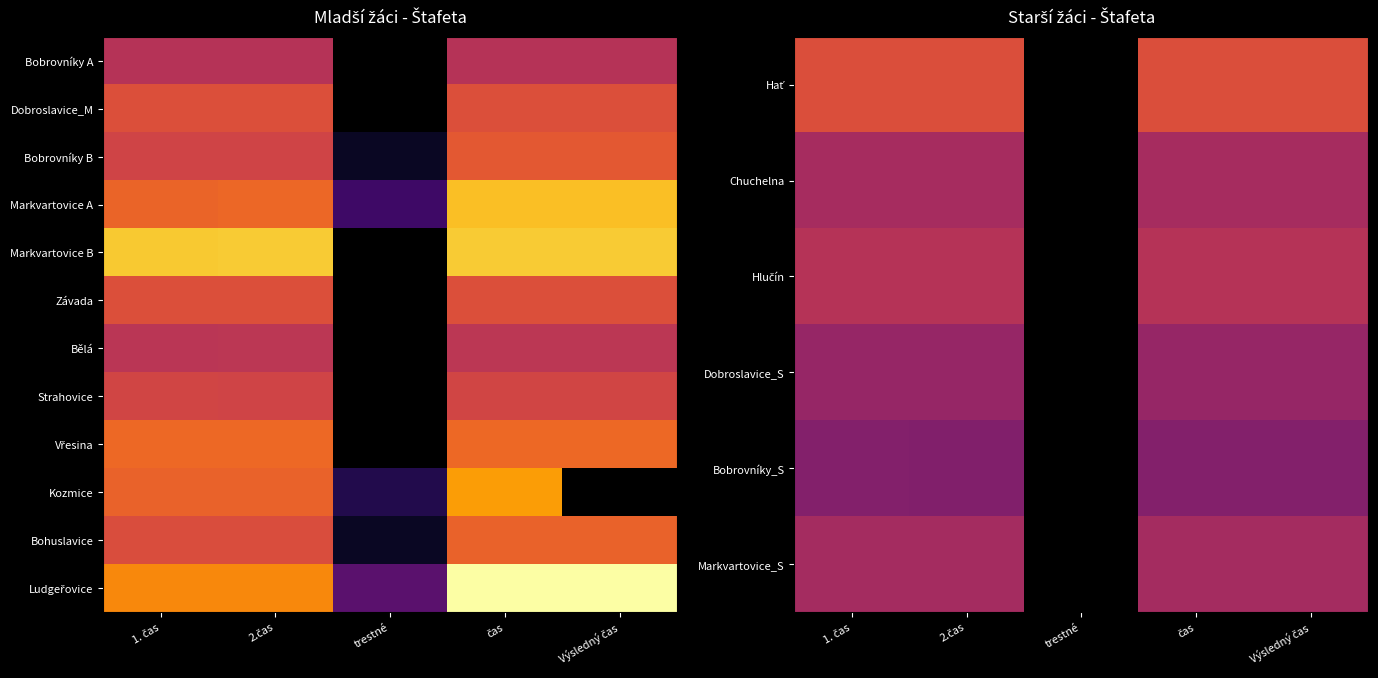

The Dobroslavice_S series shows 95.3 at čas. True or false?

False